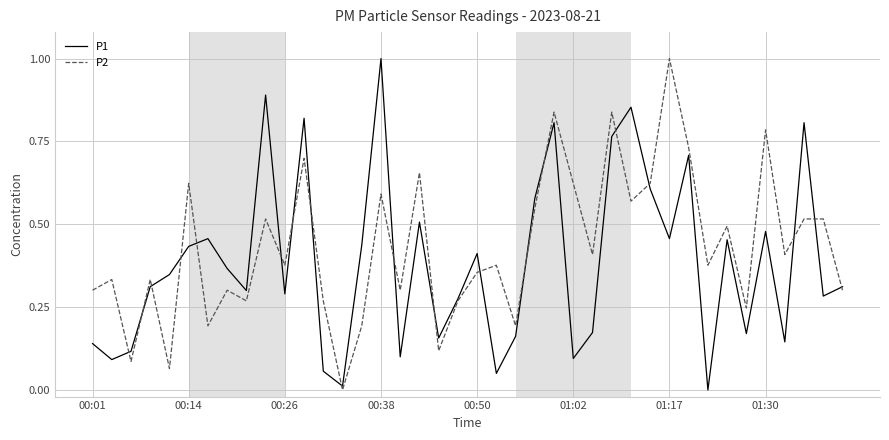

What is the greatest value displayed?

1.0